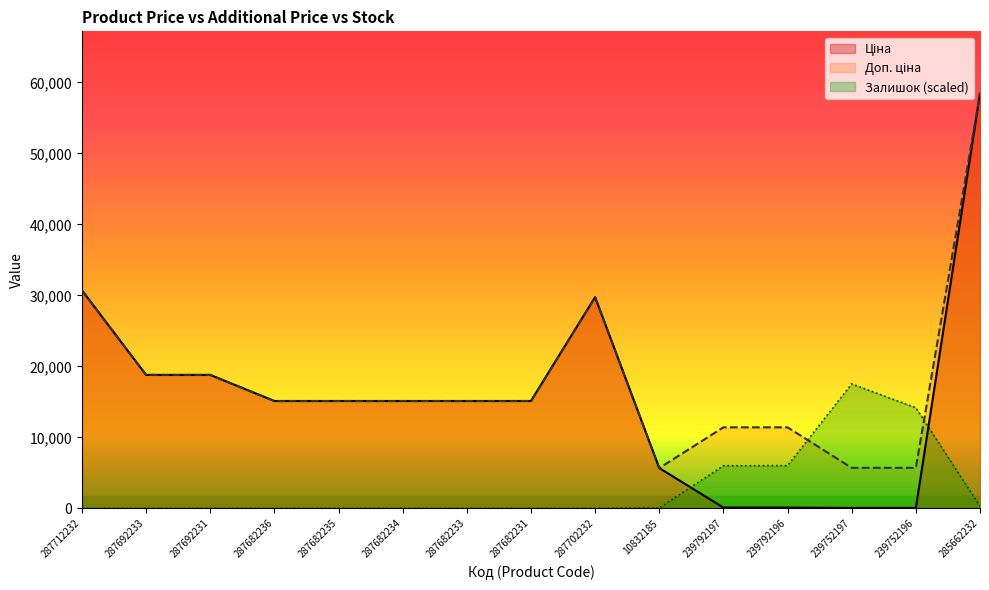

Rank the series by their maximum value, from lowest to highest.

Залишок, Ціна, Доп. ціна